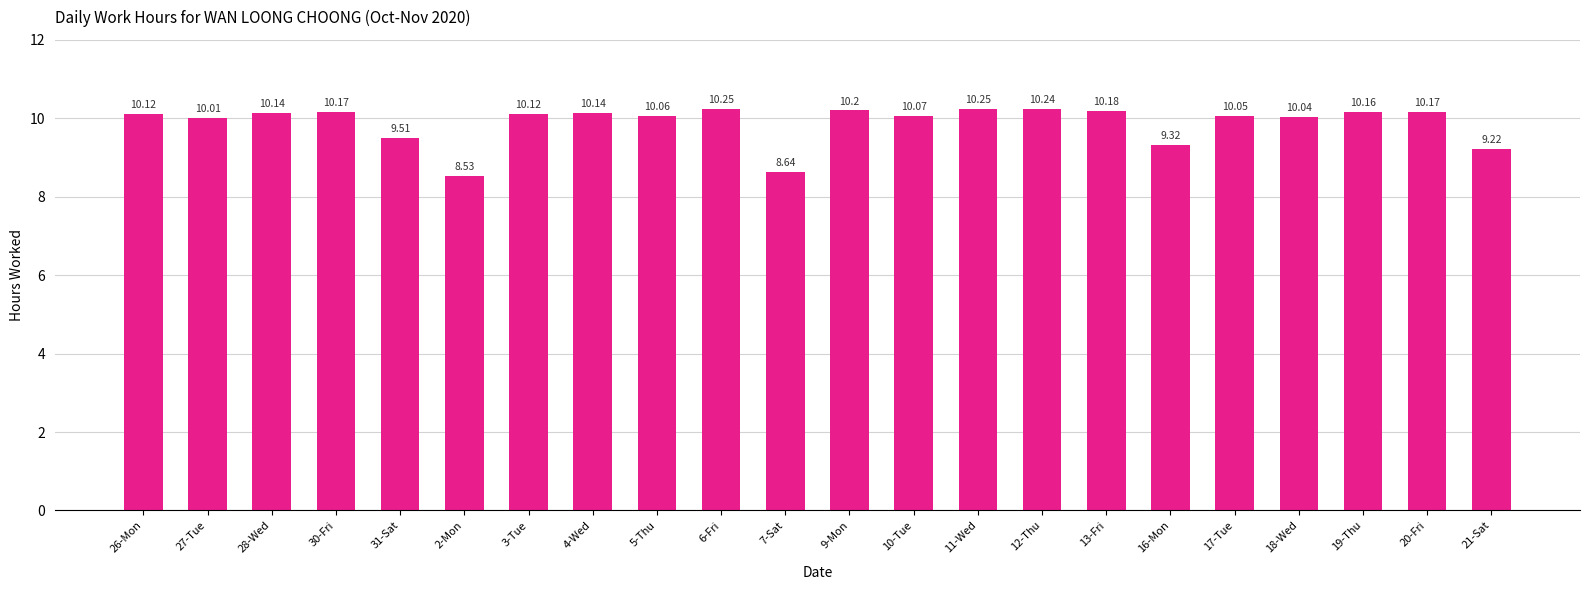

Where does the data first go above 10?

26-Mon